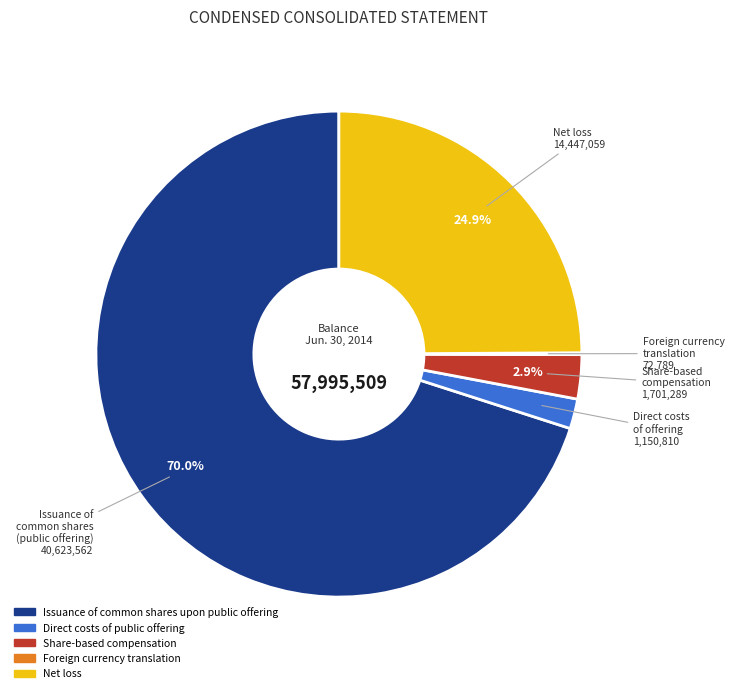

Is there any slice that represents more than half of the pie?

Yes